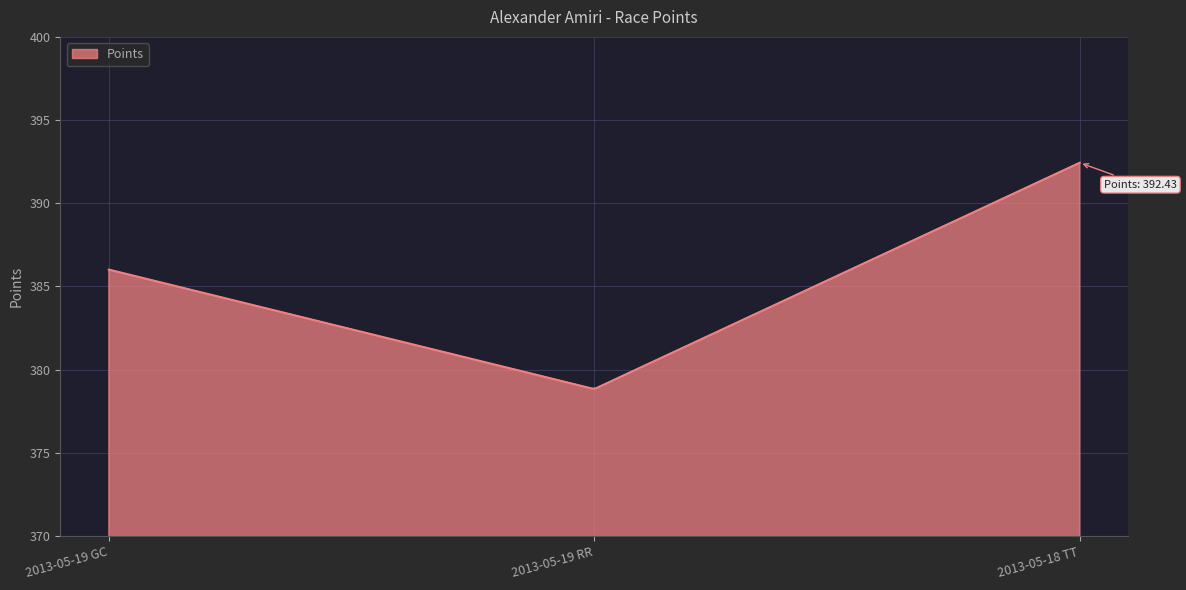

What is the smallest value displayed?

378.9